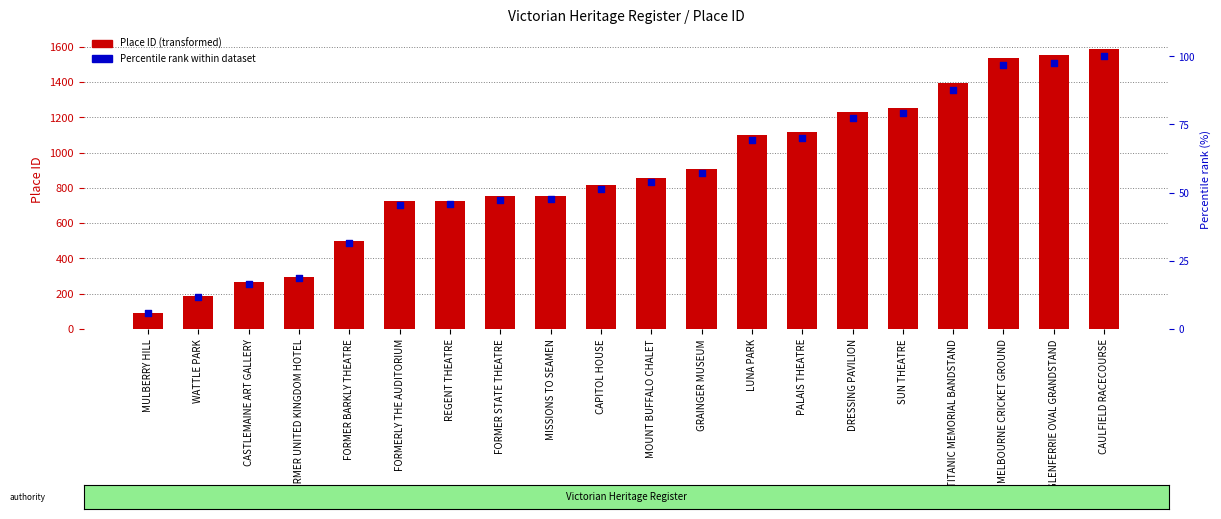

Is the value of Place ID at LUNA PARK greater than the value of Percentile rank within dataset at MISSIONS TO SEAMEN?

Yes